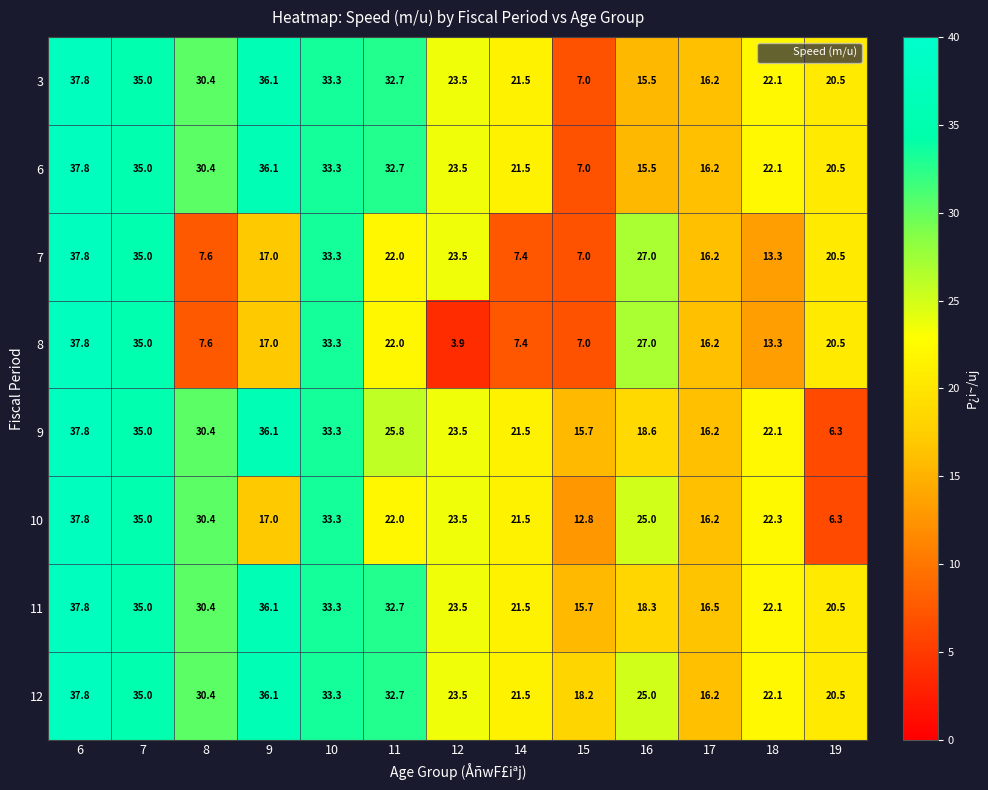

What is the sum of all 9 values?

322.3